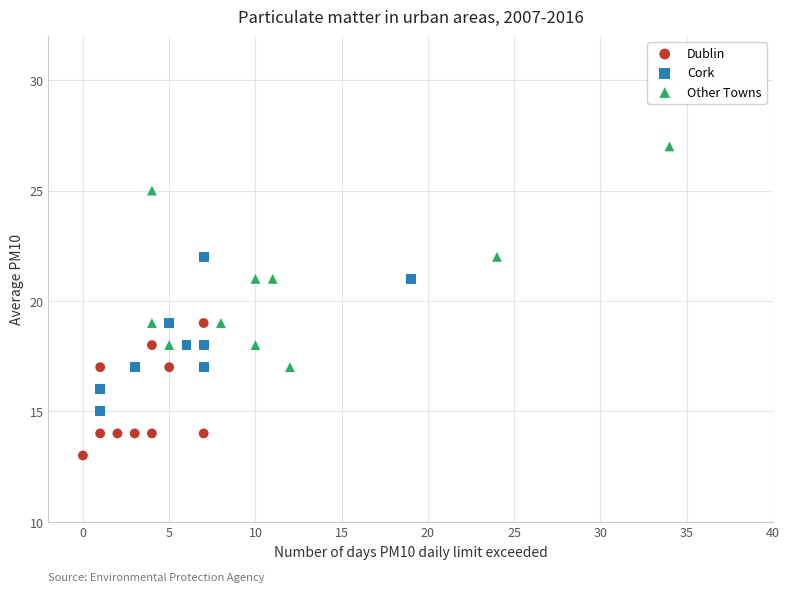

Which series has the largest Y range (max minus min)?

Other Towns